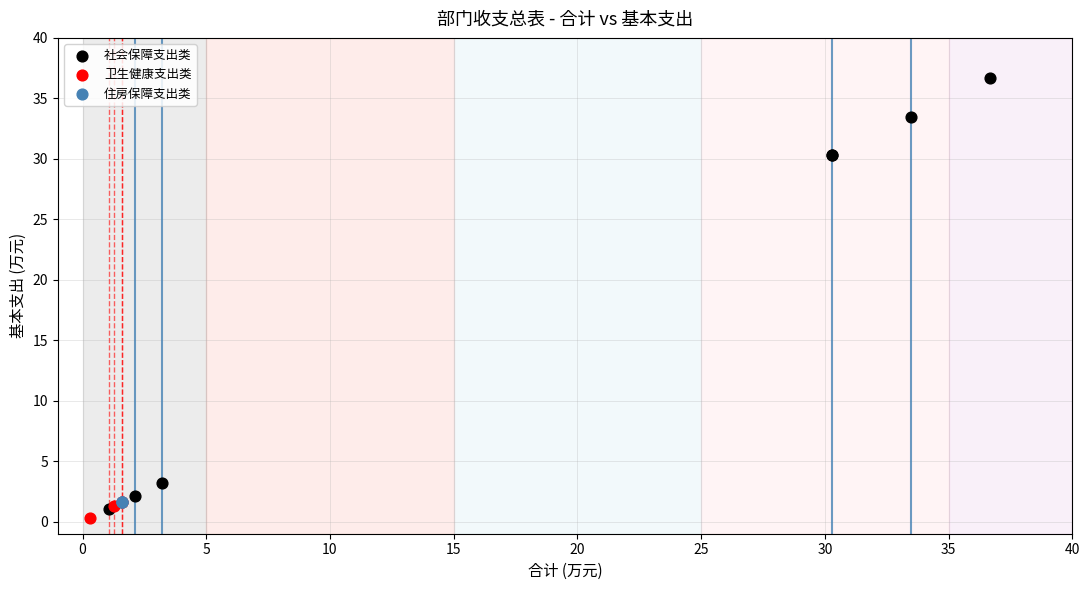

What are all the series names shown in the legend?

社会保障支出类, 卫生健康支出类, 住房保障支出类